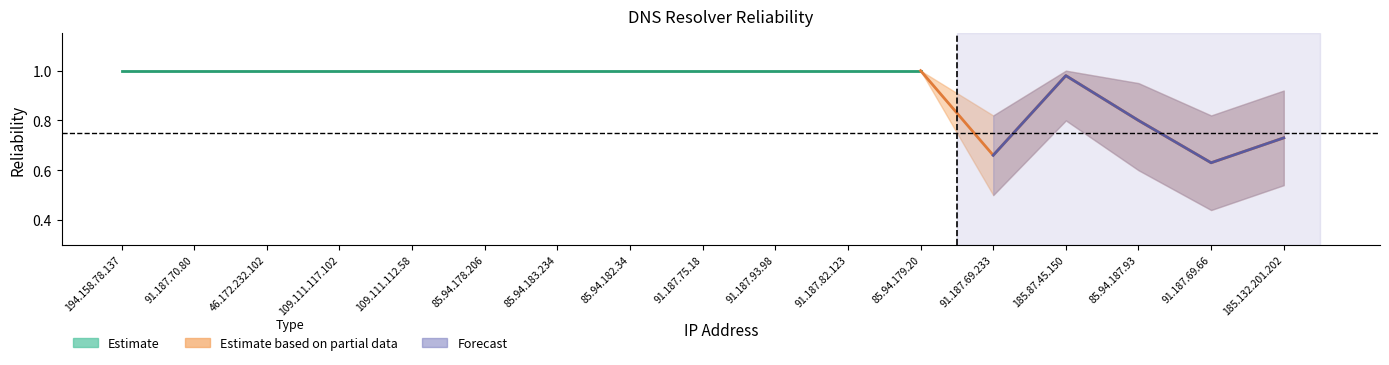

At how many categories does at least one series exceed 0?

17